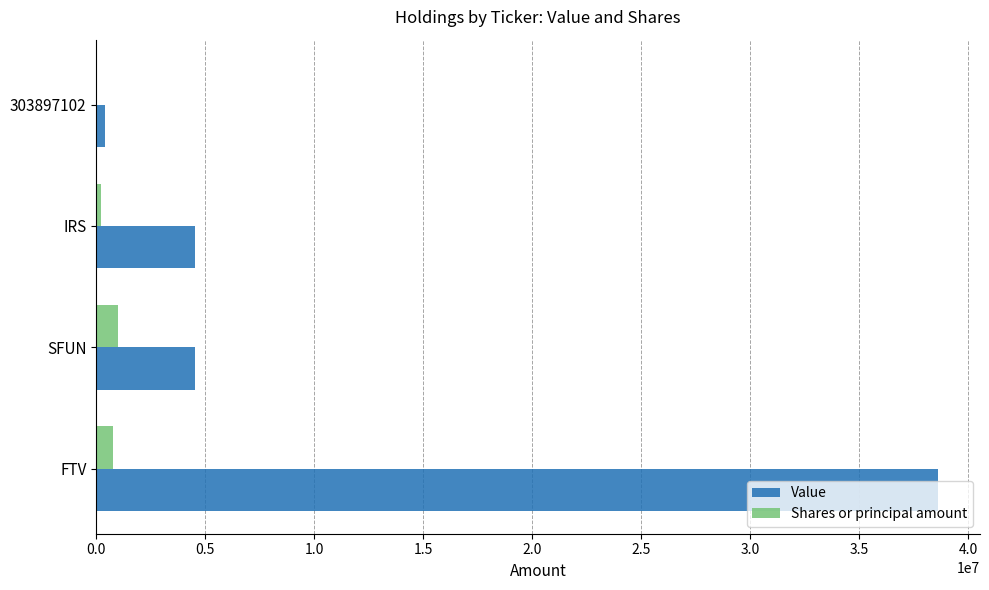

What is the sum of all Shares or principal amount values?

2042306